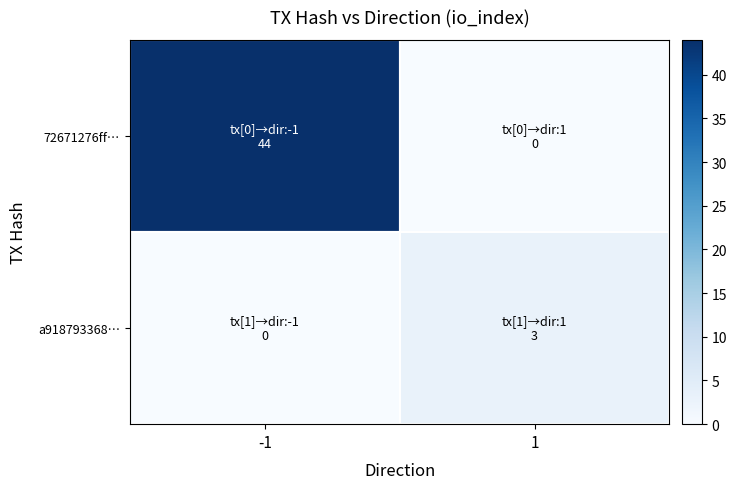

Which label corresponds to the largest value in the chart?

-1